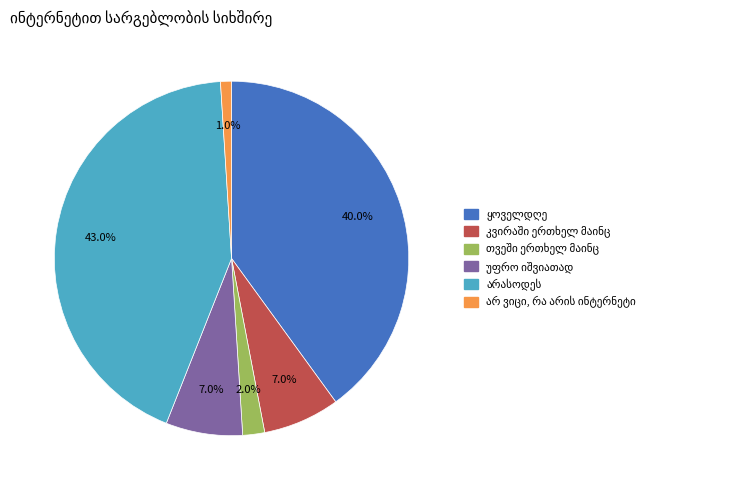

Is there a majority slice in this chart?

No